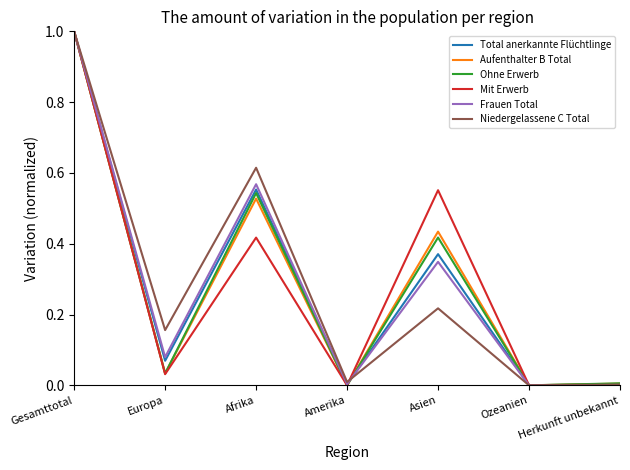

Is the value of Frauen Total at Asien greater than the value of Aufenthalter B Total at Gesamttotal?

No